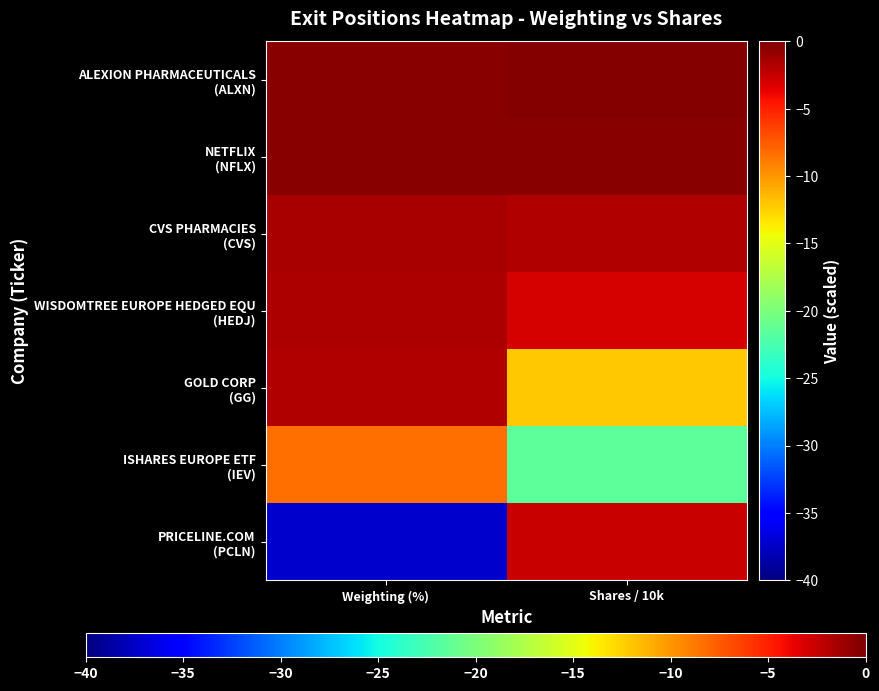

Which series changed the most between Weighting (%) and Shares / 10k?

PRICELINE.COM (PCLN)